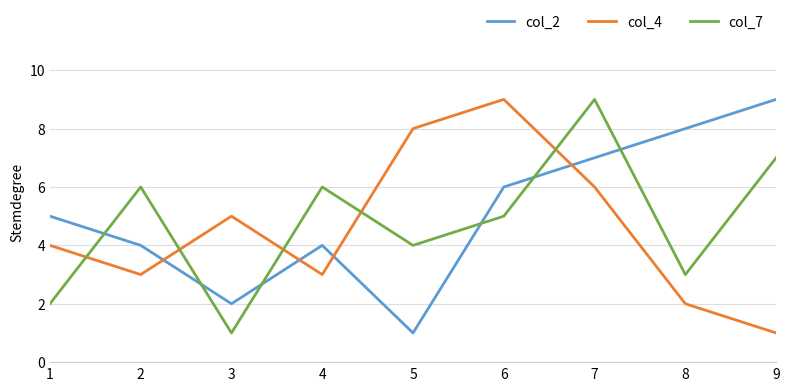

Is it true that col_4 equals 6 at 1?

False